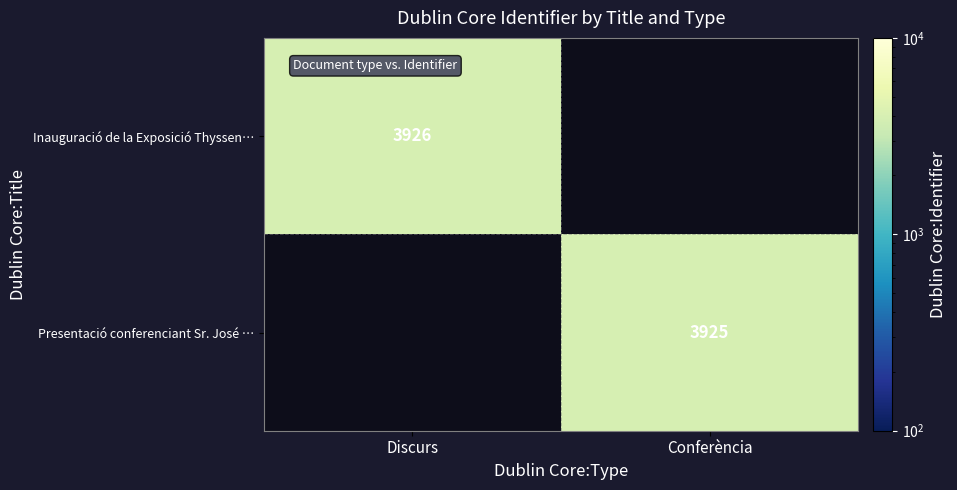

True or false: Inauguració de la Exposició Thyssen… has a value of 2671 at Discurs.

False